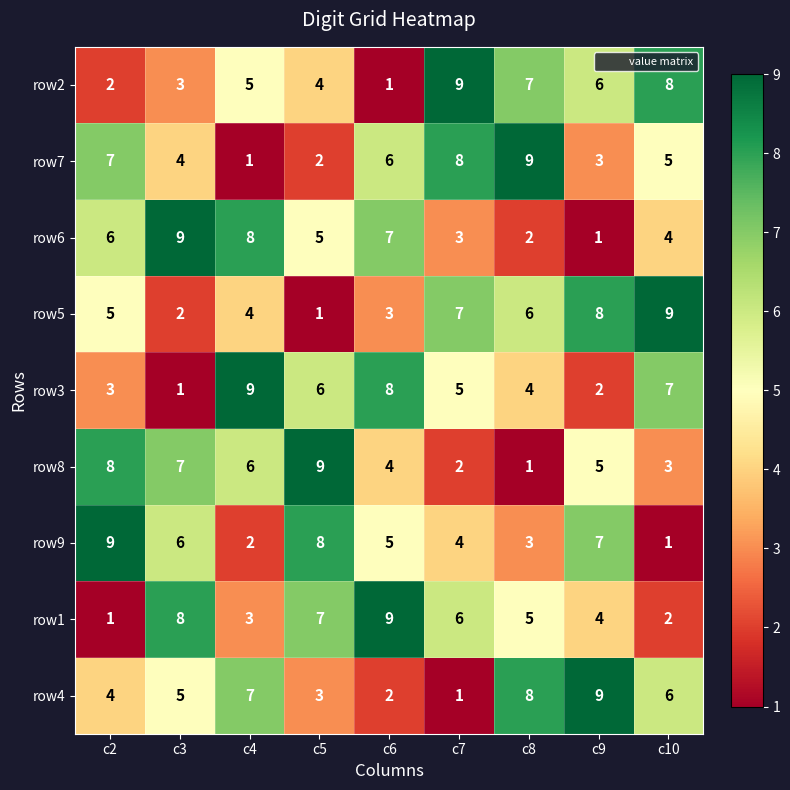

What is the difference between the second highest and second lowest values in the row7 series?

6